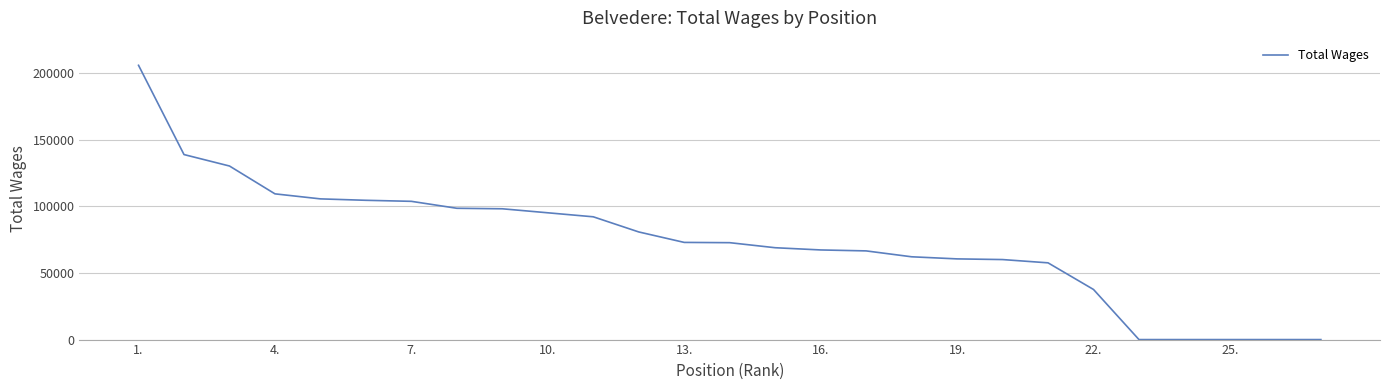

What is the difference between the second highest and minimum values?

138788